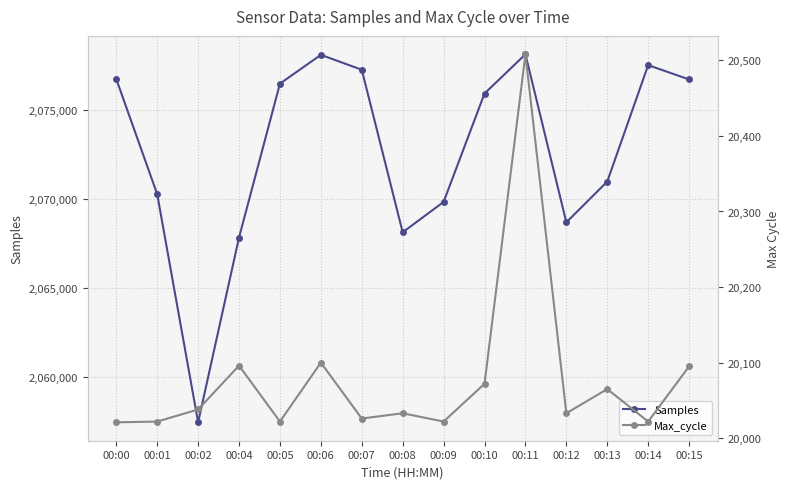

Where is the first local minimum for Samples?

00:02